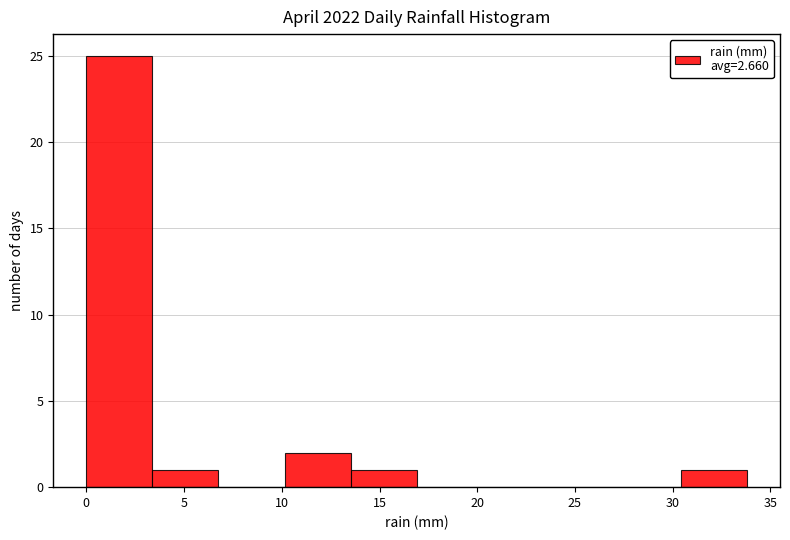

Reading left to right, transcribe this chart: for each bar, give the range it covers on the x-axis and its height. Neither the bar edges nor the heights are printed on the chart, so give them approximately, as read against the axes.

0.0 to 3.5: 25
3.5 to 7.0: 1
7.0 to 10.0: 0
10.0 to 13.5: 2
13.5 to 17.0: 1
17.0 to 20.5: 0
20.5 to 23.5: 0
23.5 to 27.0: 0
27.0 to 30.5: 0
30.5 to 34.0: 1